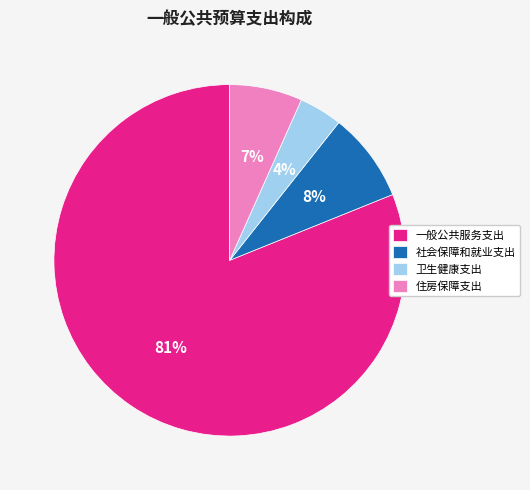

Combined, do 卫生健康支出 and 社会保障和就业支出 account for over 50%?

No